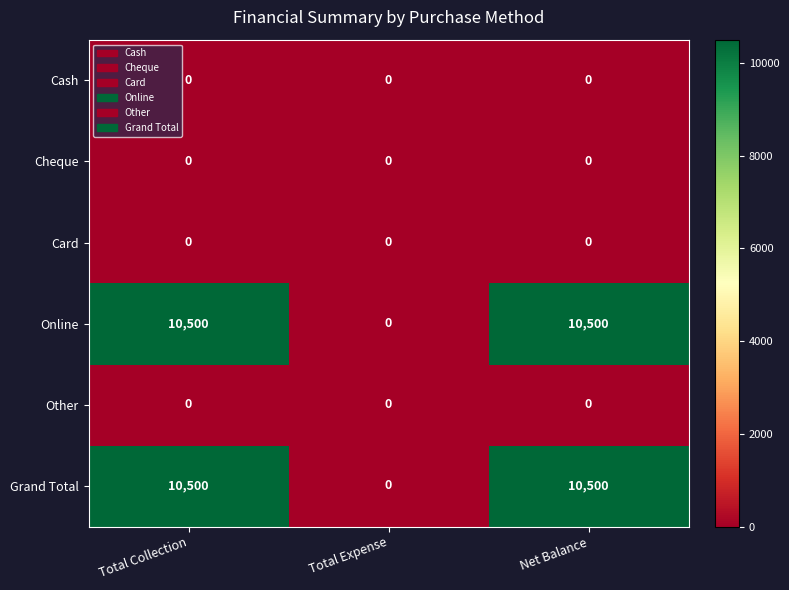

What is the total value across all series at Net Balance?

21000